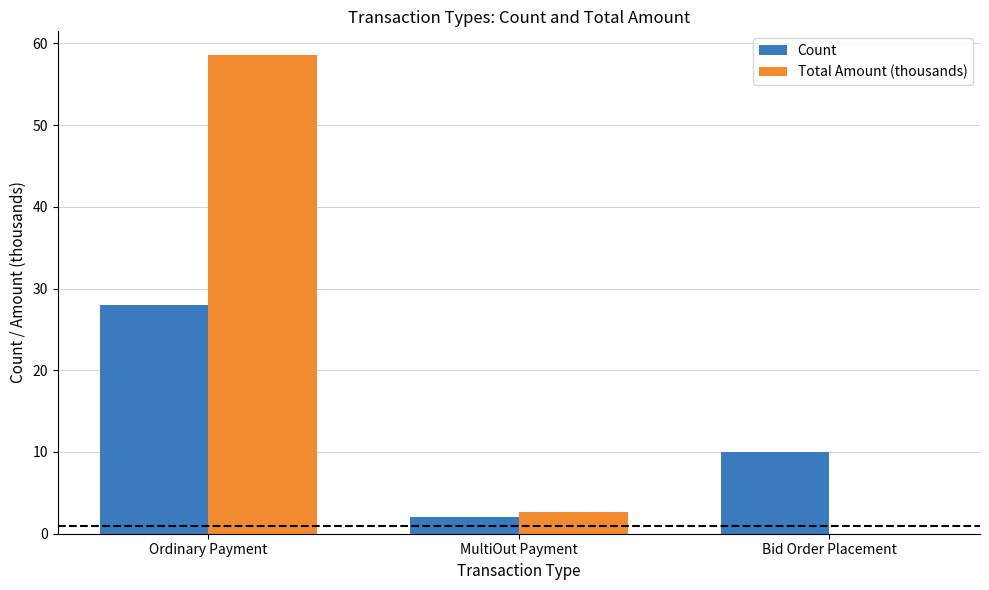

Between MultiOut Payment and Bid Order Placement, which series saw the biggest shift?

Count